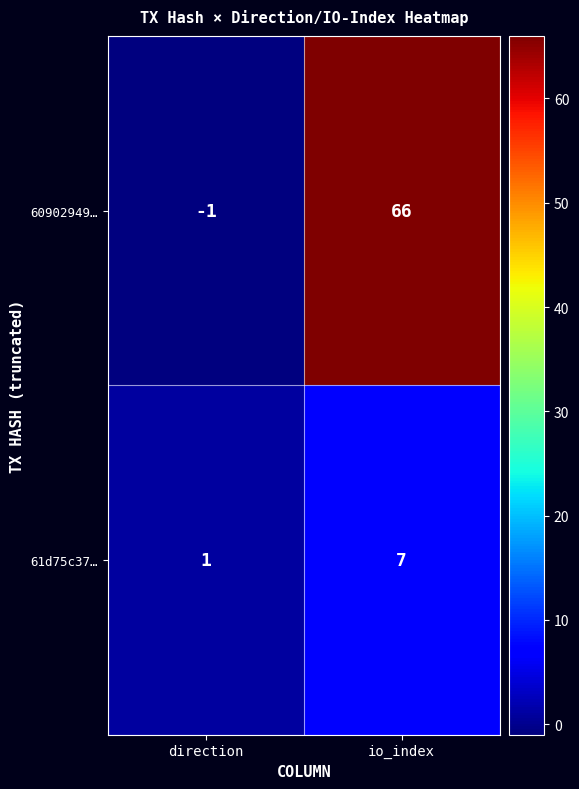

At which category does the chart reach its minimum across all series?

direction